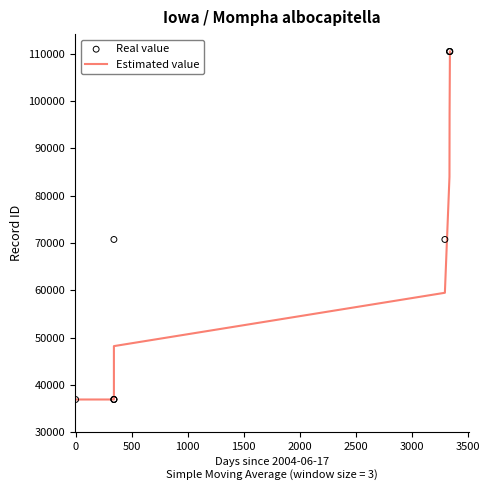

At how many categories does at least one series exceed 52008?

5